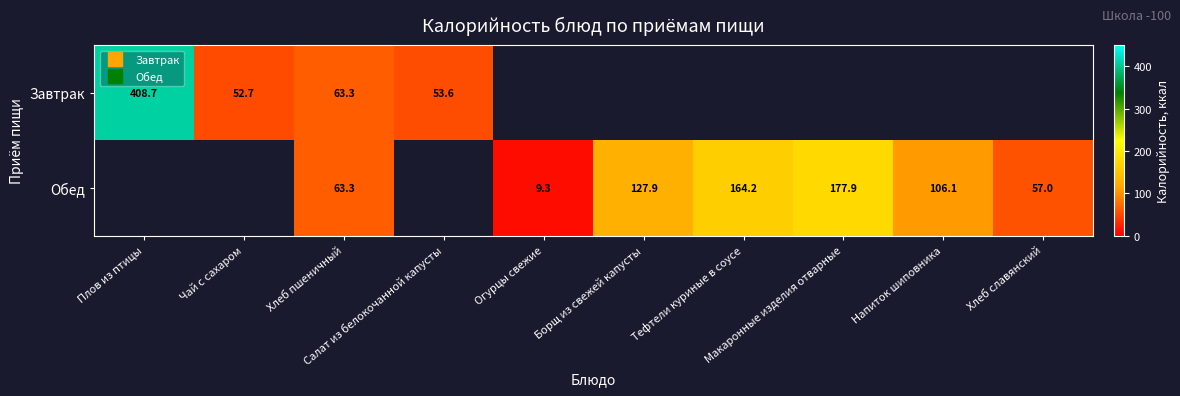

What is the minimum value shown in the chart?

9.3